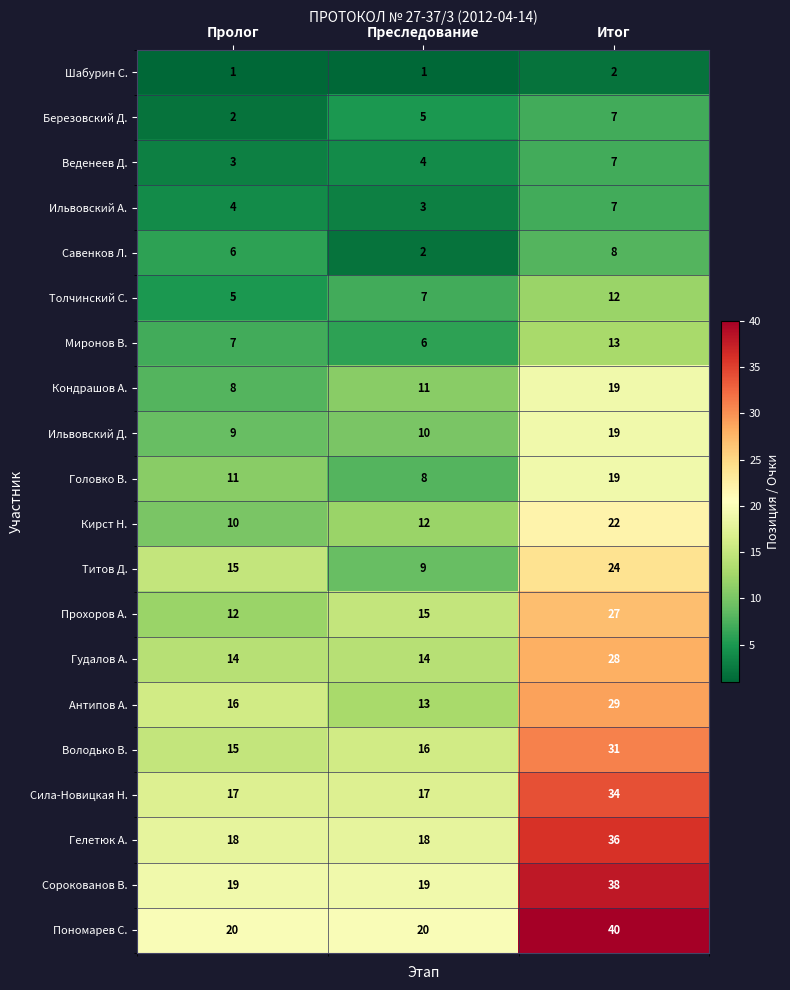

At which category is the sum across all series the highest?

Итог